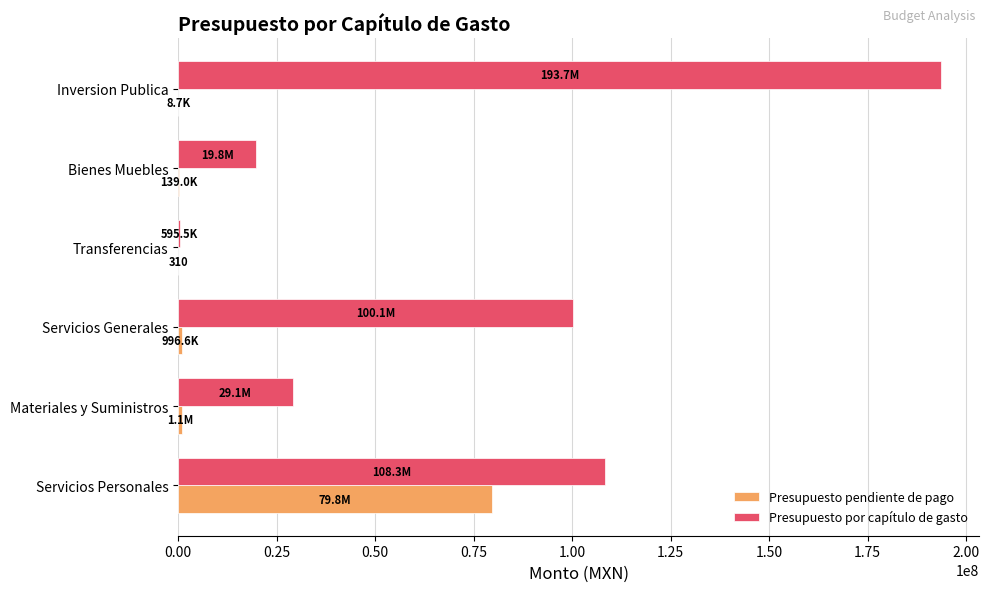

Which series changed the most between Servicios Personales and Servicios Generales?

Presupuesto pendiente de pago